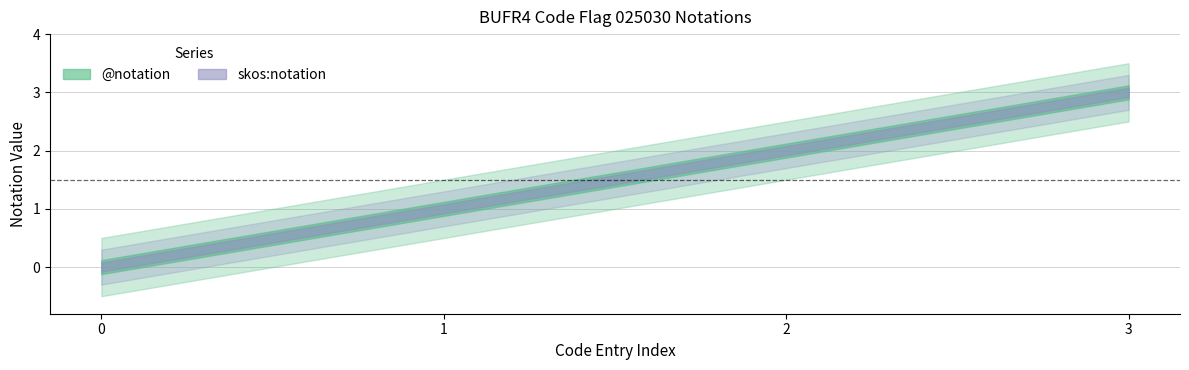

What are all the series names shown in the legend?

@notation, skos:notation